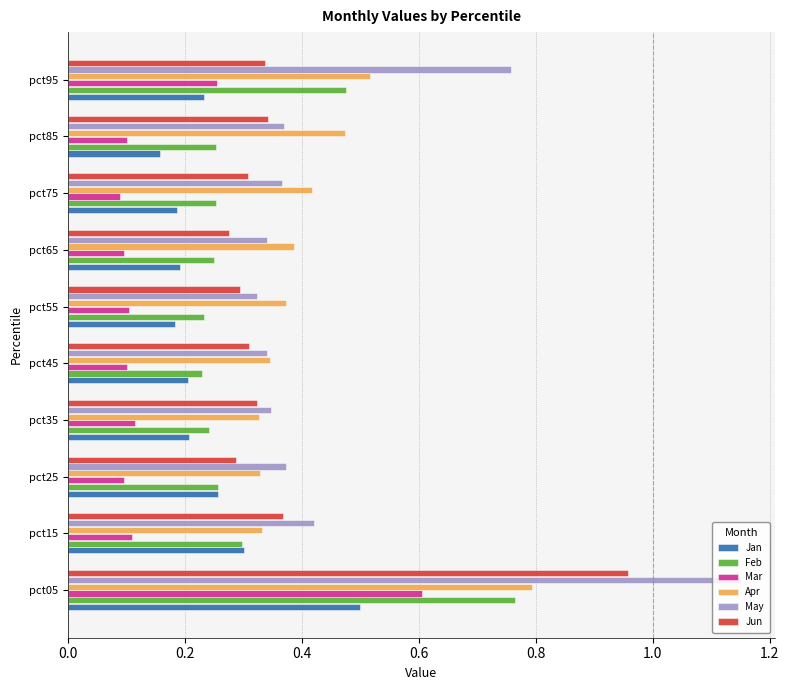

At which label does Jun reach its peak?

pct05